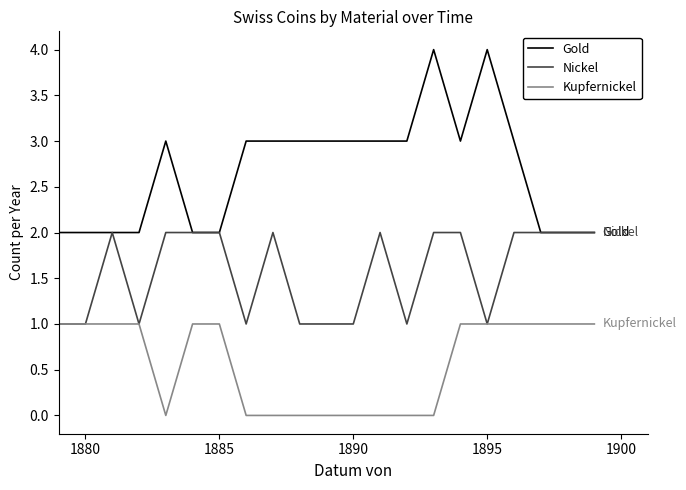

List the series in order of their overall mean, lowest first.

Kupfernickel, Nickel, Gold